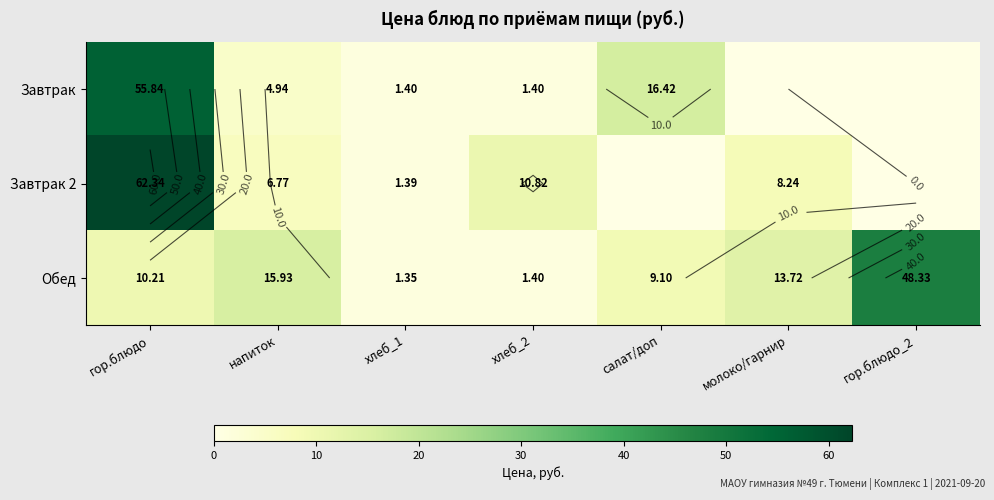

What is the highest value of the Завтрак 2 series?

62.3